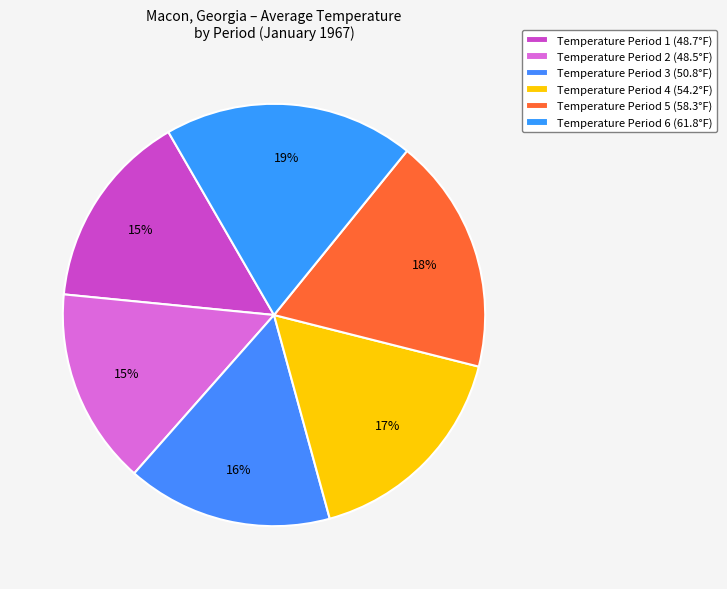

How many slices are in this pie chart?

6